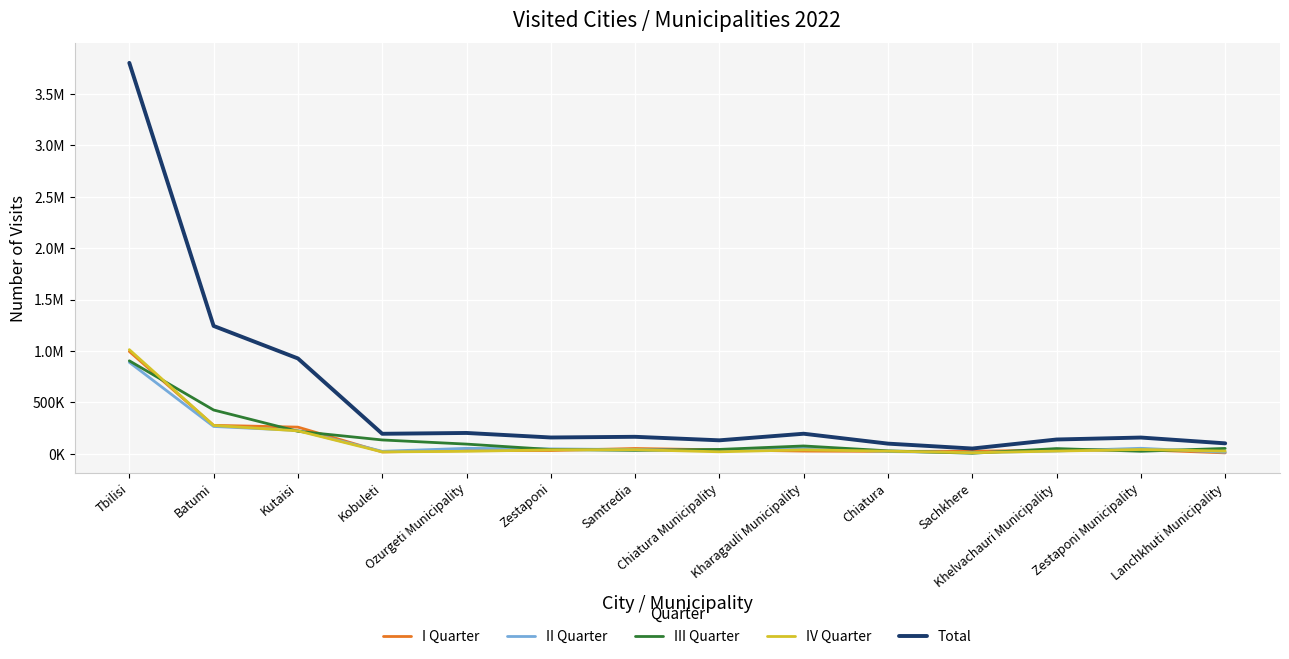

Is the value of III Quarter at Kobuleti greater than the value of II Quarter at Batumi?

No